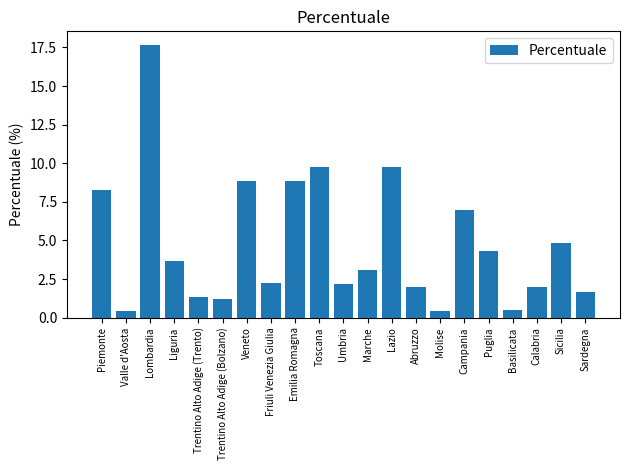

Between Calabria and Puglia, which is larger?

Puglia